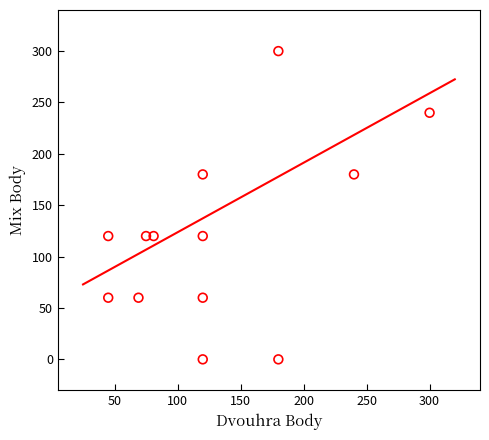

What is the range of Y values (max minus min)?

300